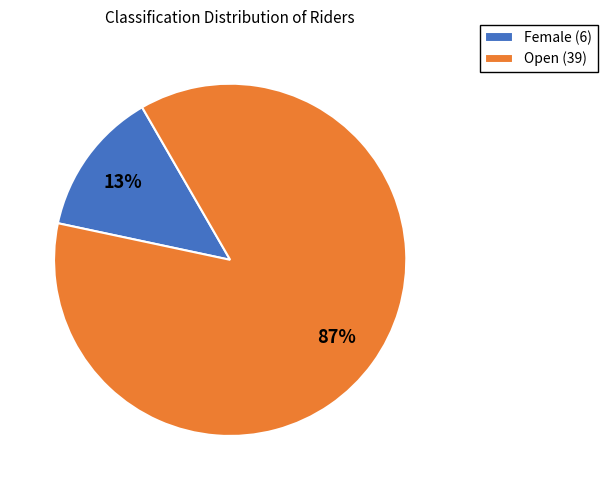

How many slices are in this pie chart?

2